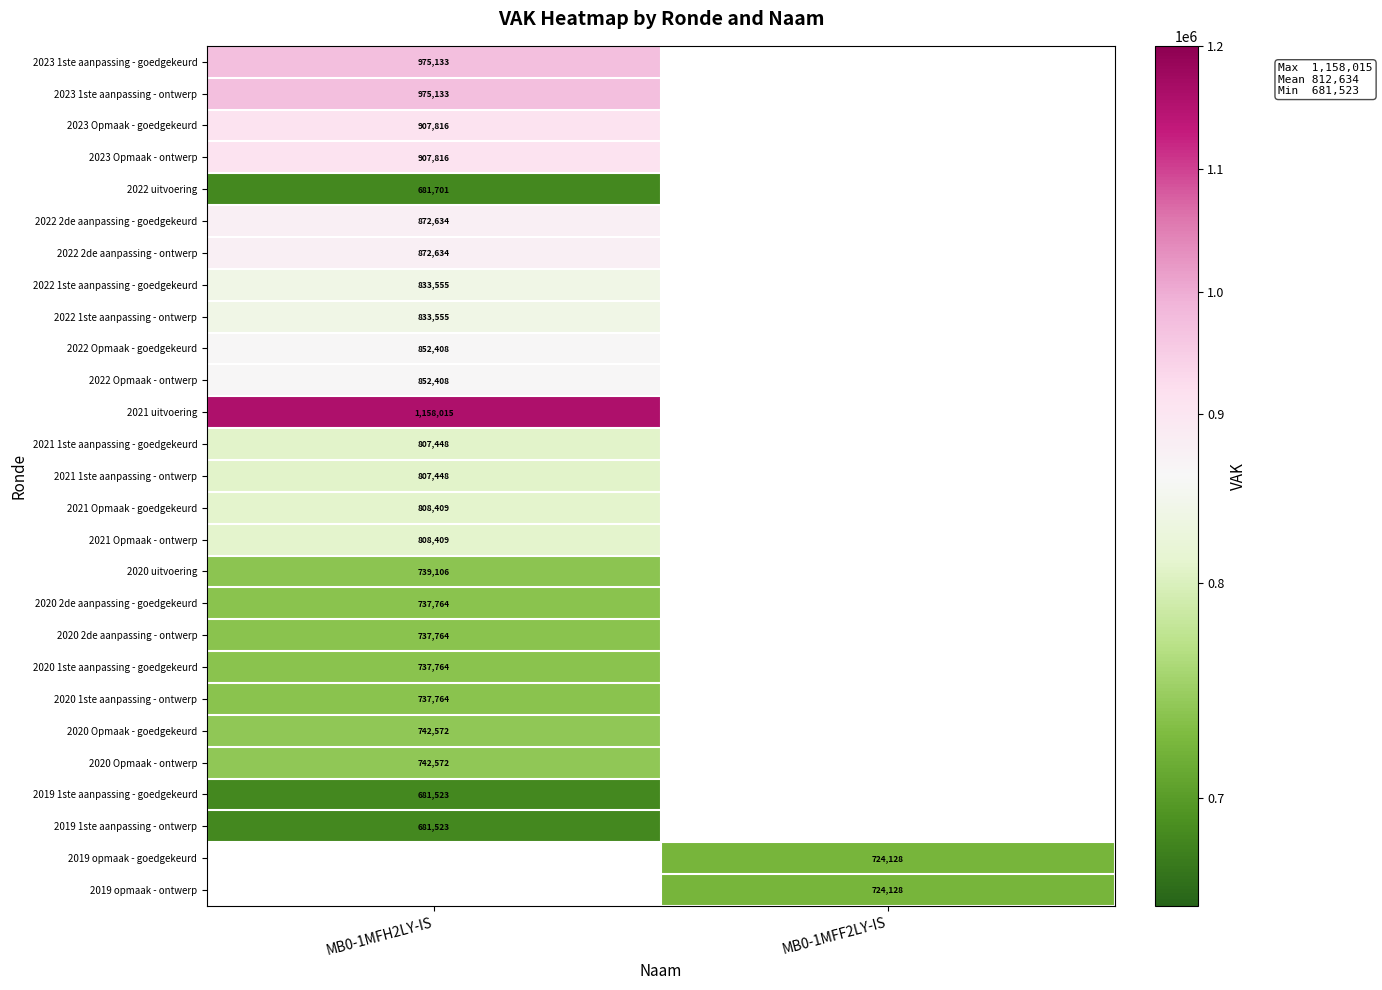

At which category is the sum across all series the highest?

MB0-1MFH2LY-IS